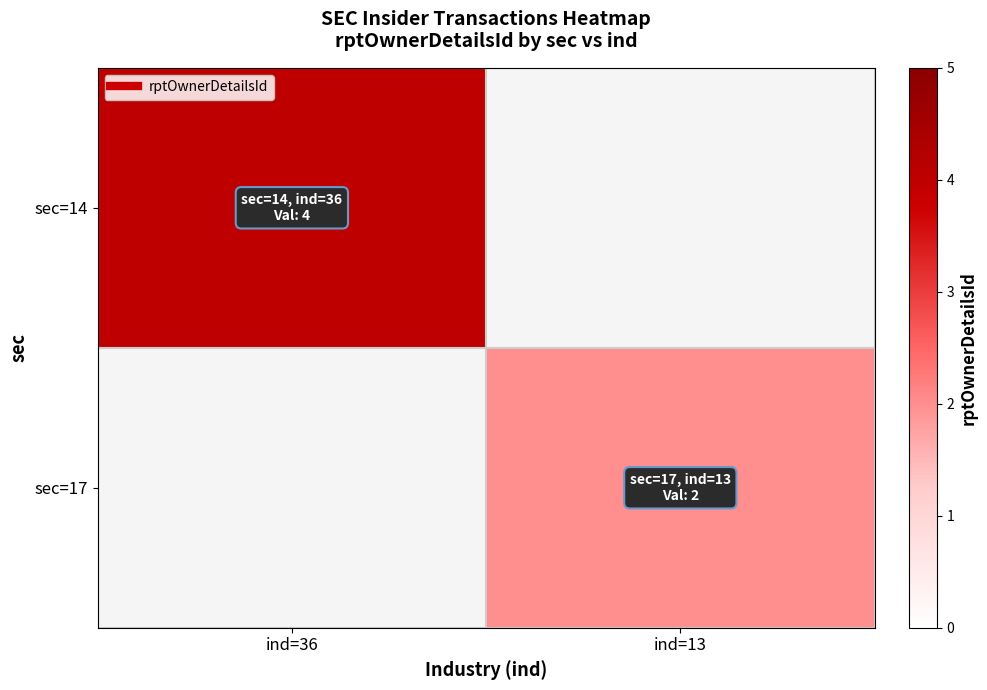

How many series are shown in this chart?

2